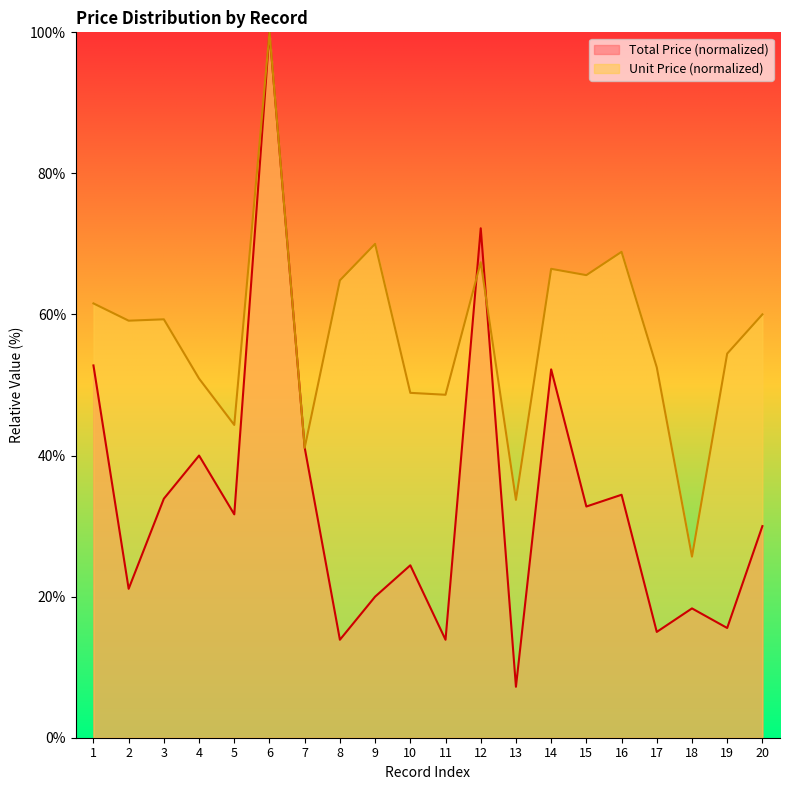

Between 19 and 2, which is larger?

2